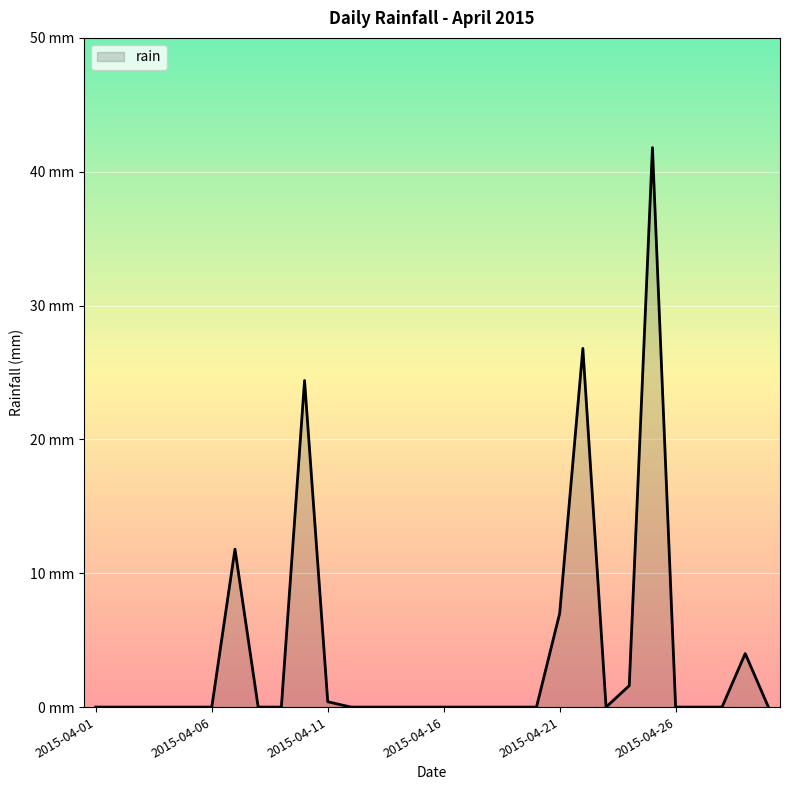

Does the chart have visible grid lines?

Yes